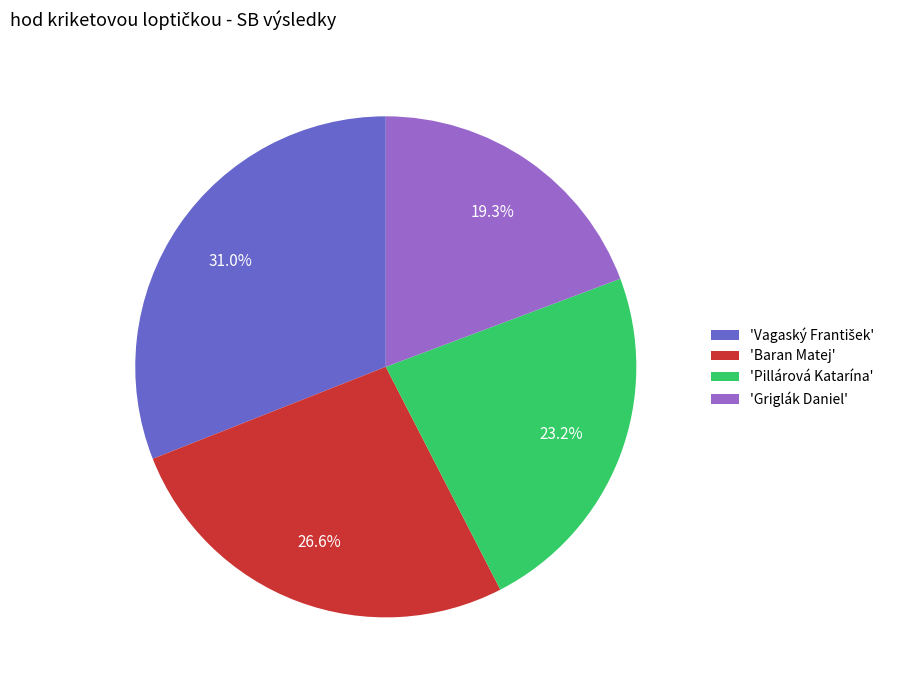

Do 'Griglák Daniel' and 'Baran Matej' together represent more than half of the pie?

No